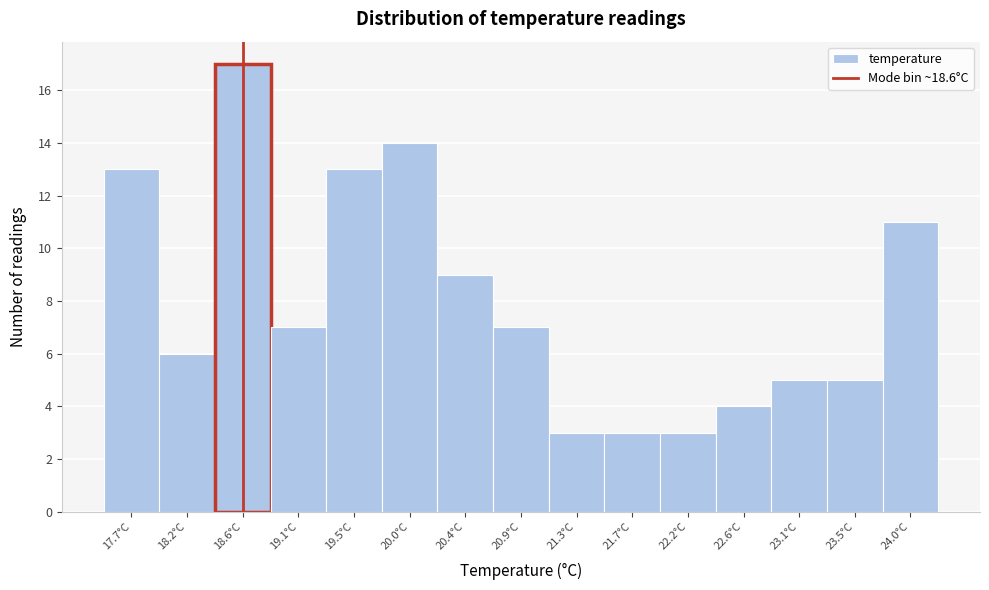

Reading left to right, transcribe this chart: for each bar, give the range it covers on the x-axis and its height. Neither the bar edges nor the heights are printed on the chart, so give them approximately, as read against the axes.

17.50 to 17.95: 13
17.95 to 18.40: 6
18.40 to 18.85: 17
18.85 to 19.30: 7
19.30 to 19.75: 13
19.75 to 20.20: 14
20.20 to 20.65: 9
20.65 to 21.05: 7
21.05 to 21.50: 3
21.50 to 21.95: 3
21.95 to 22.40: 3
22.40 to 22.85: 4
22.85 to 23.30: 5
23.30 to 23.75: 5
23.75 to 24.20: 11